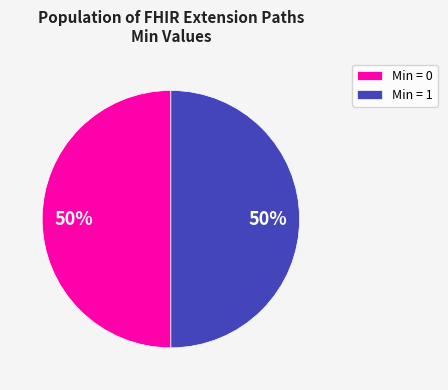

To the nearest percent, what percentage of the pie is Min = 0?

50%